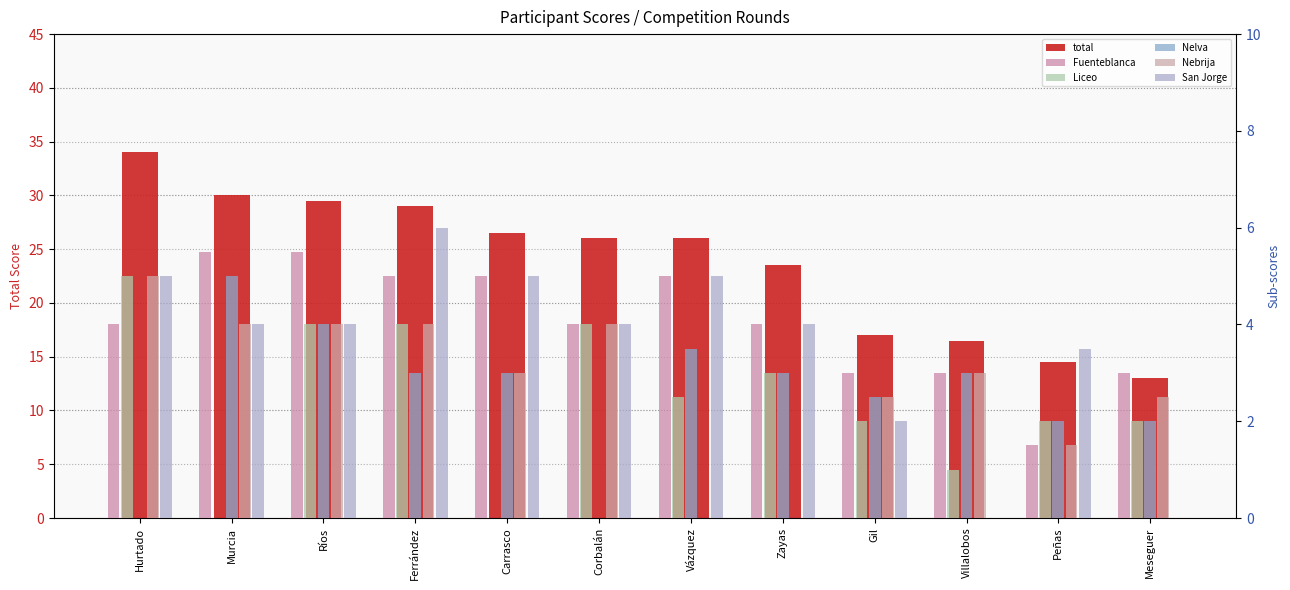

At which category does the chart reach its minimum across all series?

Murcia